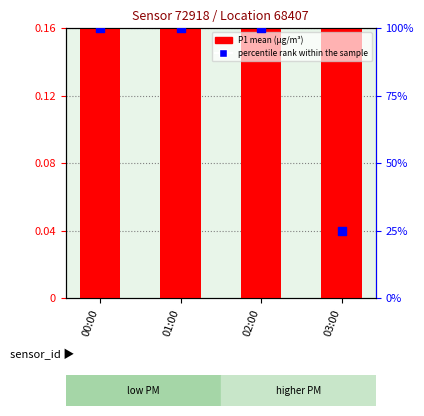

Which series has the widest spread of Y values?

percentile rank within the sample